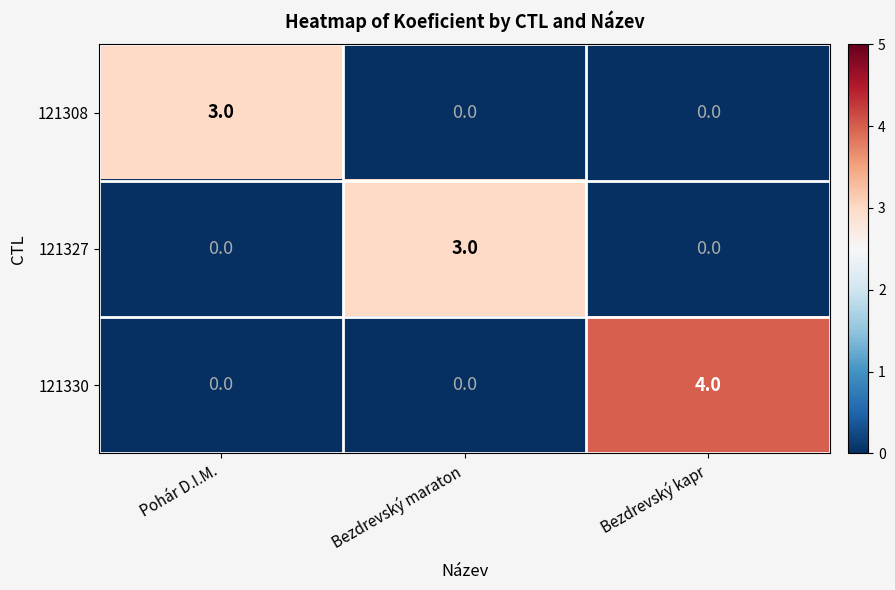

The 121327 series shows -1 at Bezdrevský kapr. True or false?

False